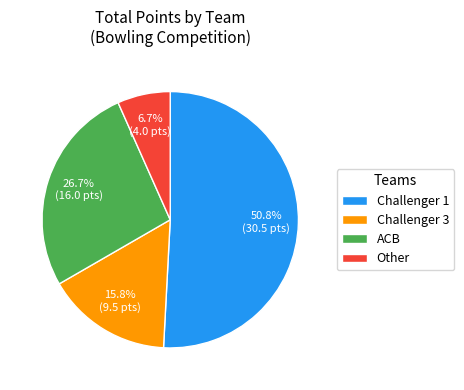

Which category accounts for the majority?

Challenger 1